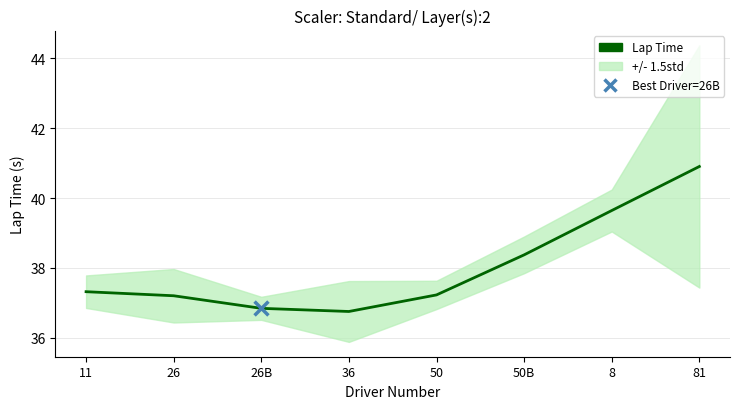

What is the ratio of the value at 8 to the value at 11?

1.1